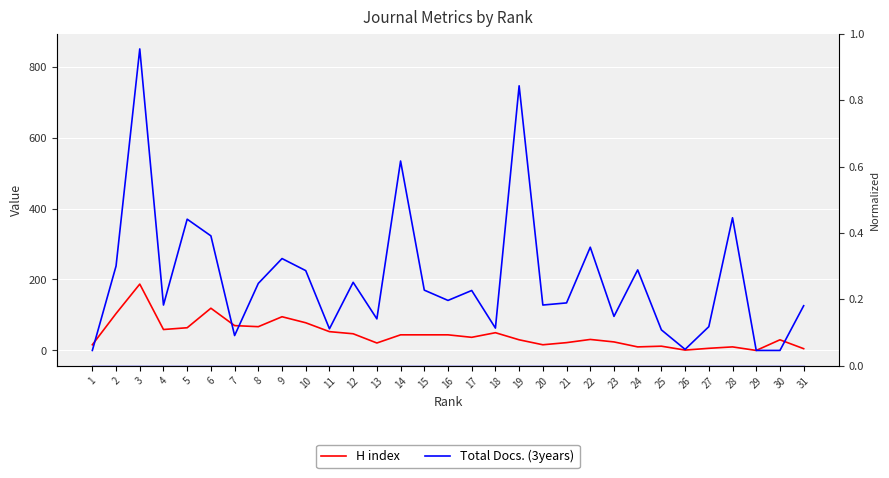

The H index series shows 22 at 21. True or false?

True